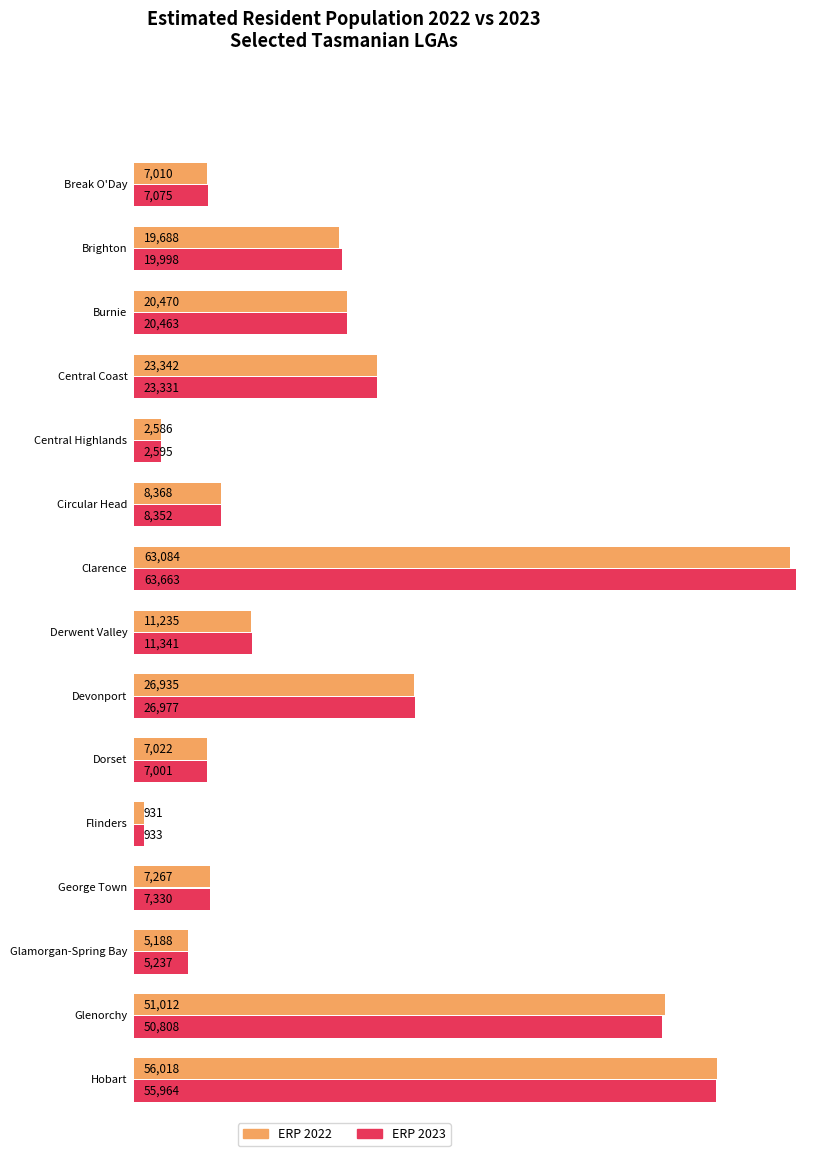

At how many categories does at least one series exceed -871?

15